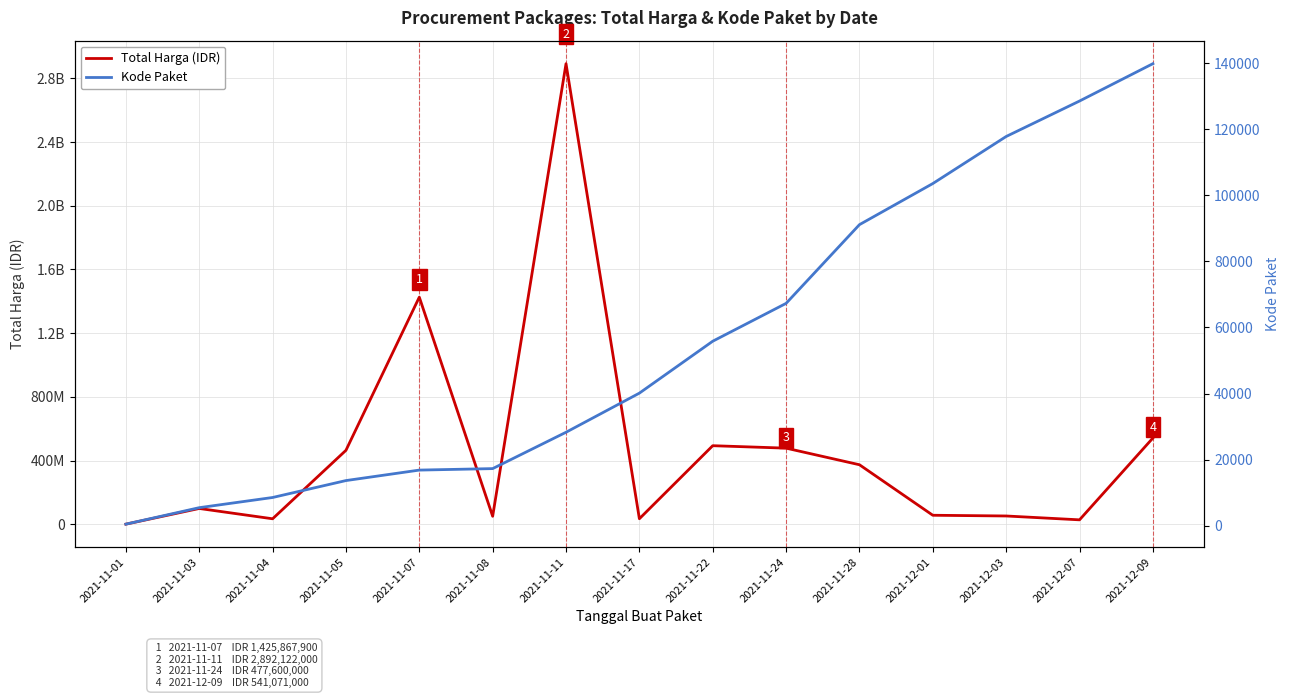

Reading left to right, what are all the values shown in this chart?

Total Harga (IDR): 2021-11-01=333600	2021-11-03=98772570	2021-11-04=34000000	2021-11-05=464002100	2021-11-07=1425867900	2021-11-08=49730040	2021-11-11=2892122000	2021-11-17=34292000	2021-11-22=493000000	2021-11-24=477600000	2021-11-28=373404000	2021-12-01=56152800	2021-12-03=51601000	2021-12-07=27412000	2021-12-09=541071000
Kode Paket: 2021-11-01=464	2021-11-03=5449	2021-11-04=8530	2021-11-05=13652	2021-11-07=16823	2021-11-08=17272	2021-11-11=28271	2021-11-17=40112	2021-11-22=55826	2021-11-24=67279	2021-11-28=91101	2021-12-01=103541	2021-12-03=117783	2021-12-07=128516	2021-12-09=139817